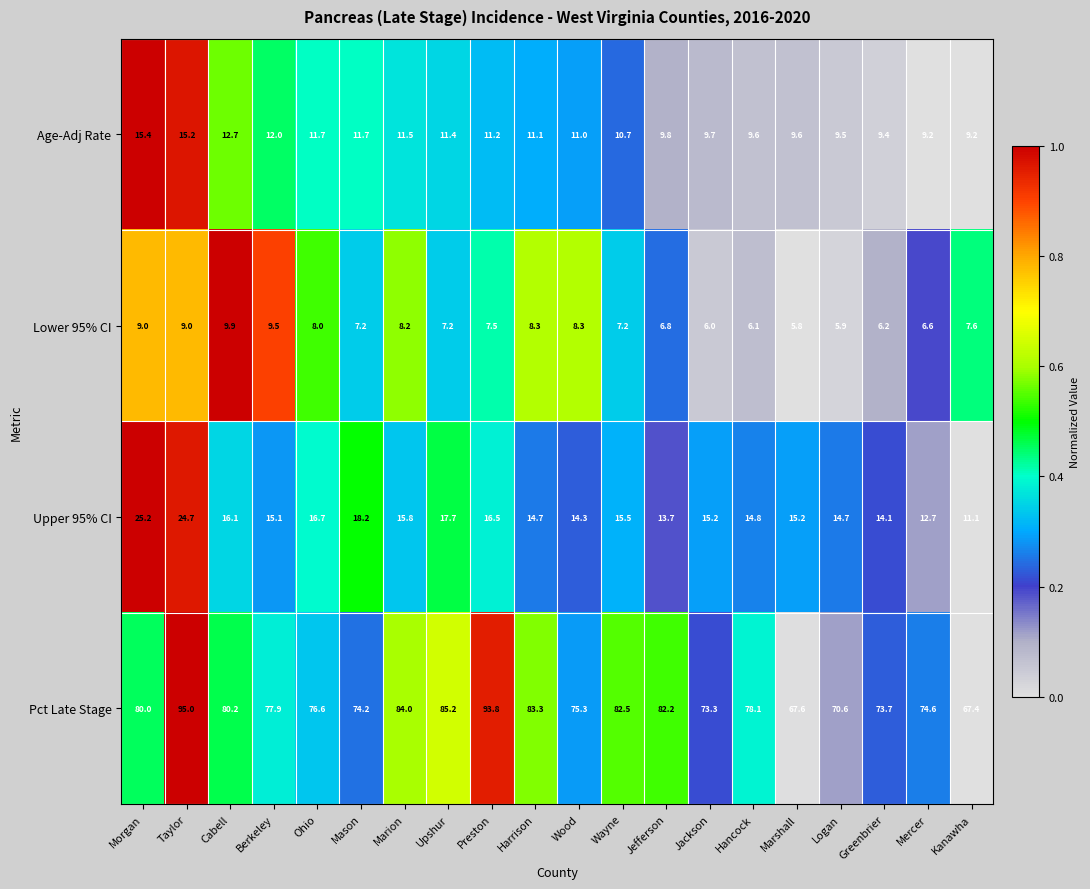

Which category has the highest value across all series?

Taylor